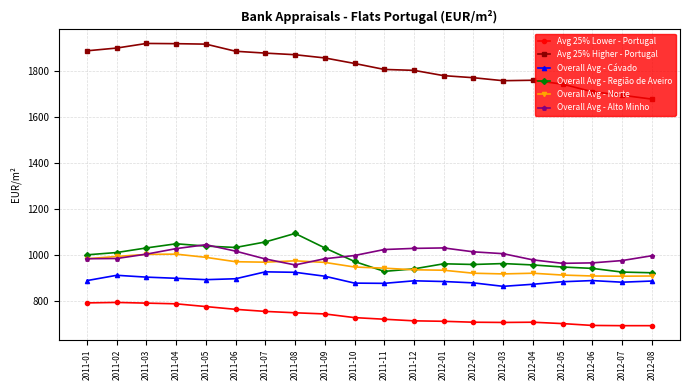

What is the smallest value displayed?

691